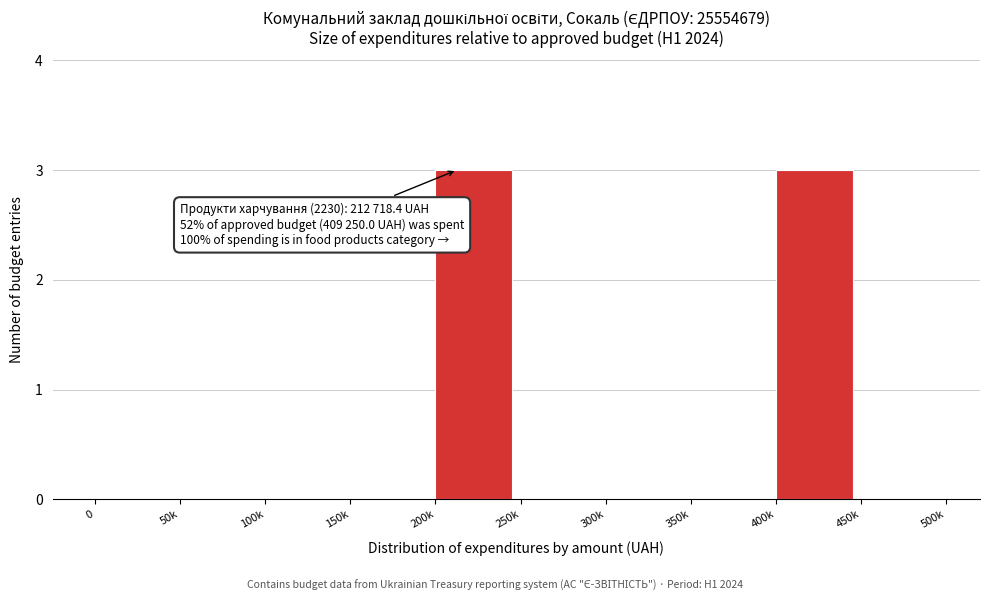

Reading left to right, extract all data points from this chart.

0=0	50k=0	100k=0	150k=0	200k=3	250k=0	300k=0	350k=0	400k=3	450k=0